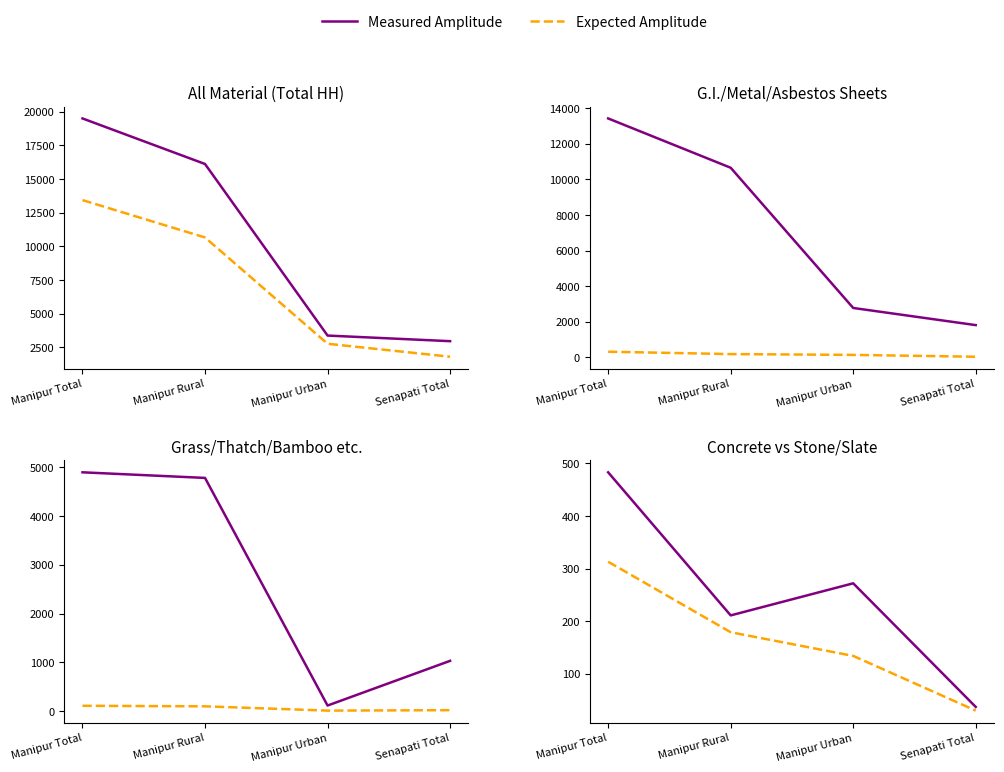

True or false: Expected Amplitude and Measured Amplitude intersect in this chart.

False